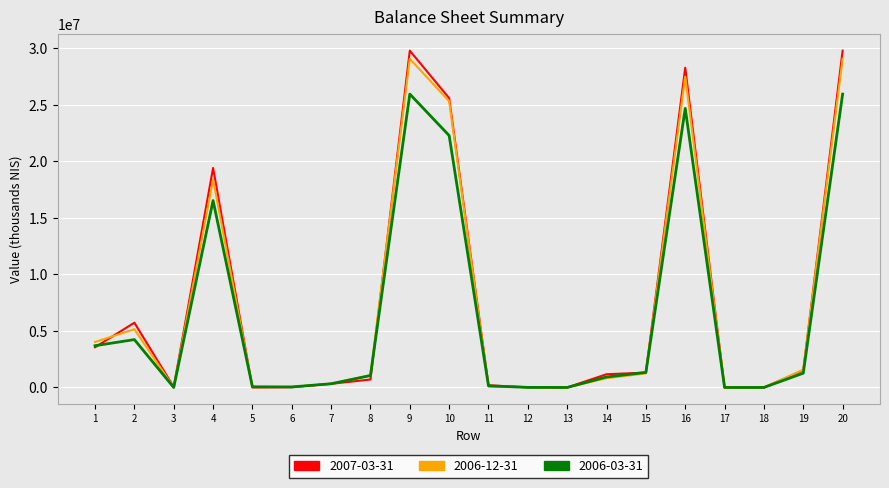

What is the maximum value shown in the chart?

29794000